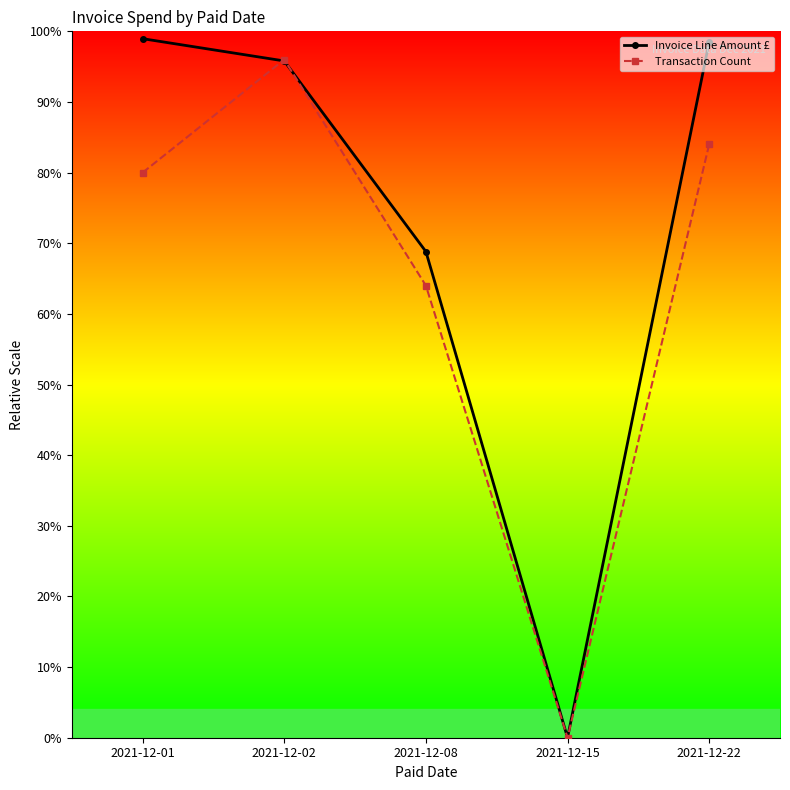

List the labels in order of Transaction Count value, smallest first.

2021-12-15, 2021-12-08, 2021-12-01, 2021-12-22, 2021-12-02